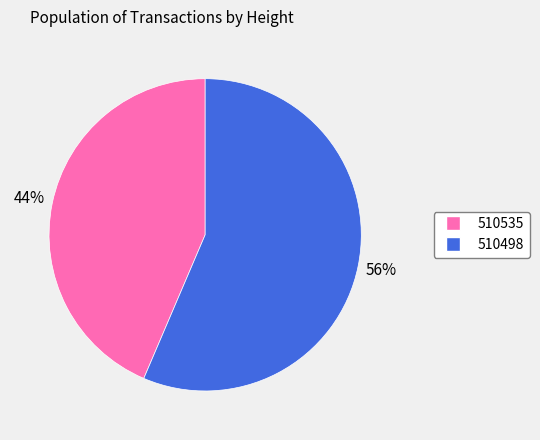

Which category has the biggest portion of the pie?

510498